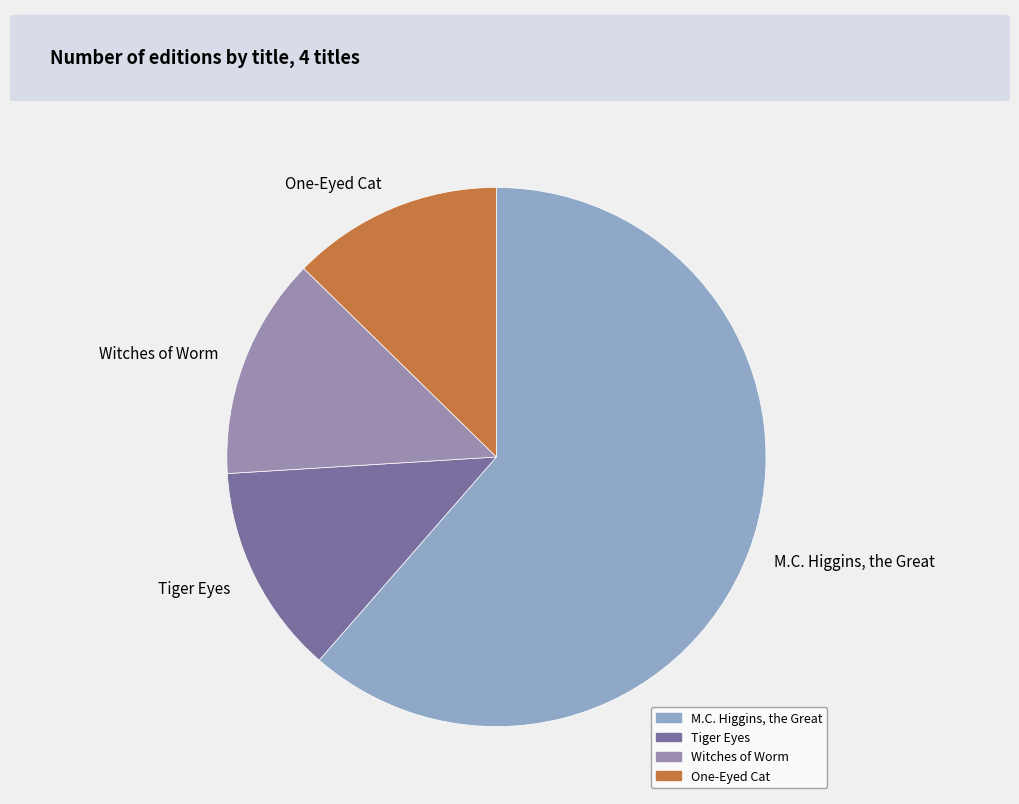

Is the sum of Tiger Eyes and M.C. Higgins, the Great greater than half?

Yes